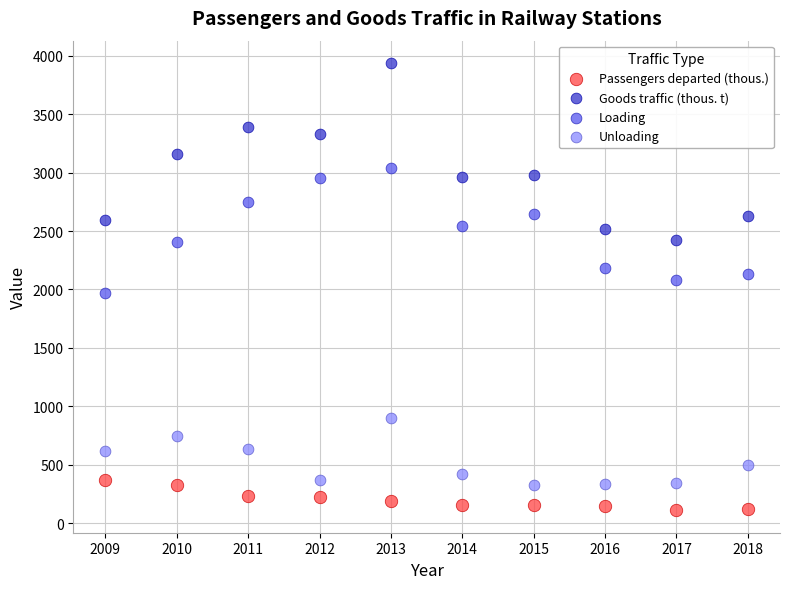

Which series reaches the maximum Y coordinate?

Goods traffic (thous. t)